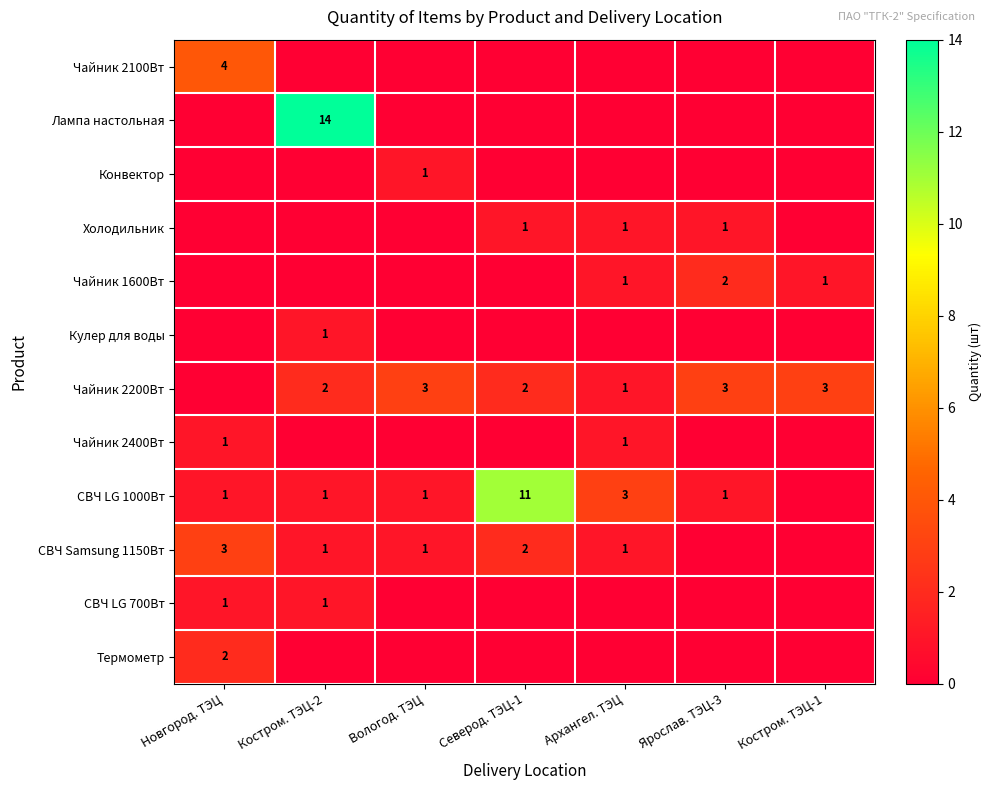

Is it true that СВЧ LG 1000Вт equals 2 at Архангел. ТЭЦ?

False